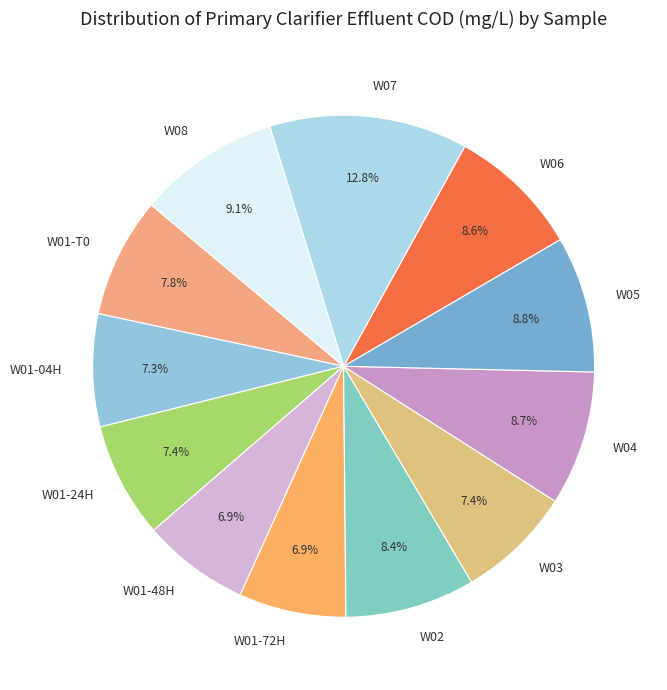

What is the largest slice in the pie chart?

W07